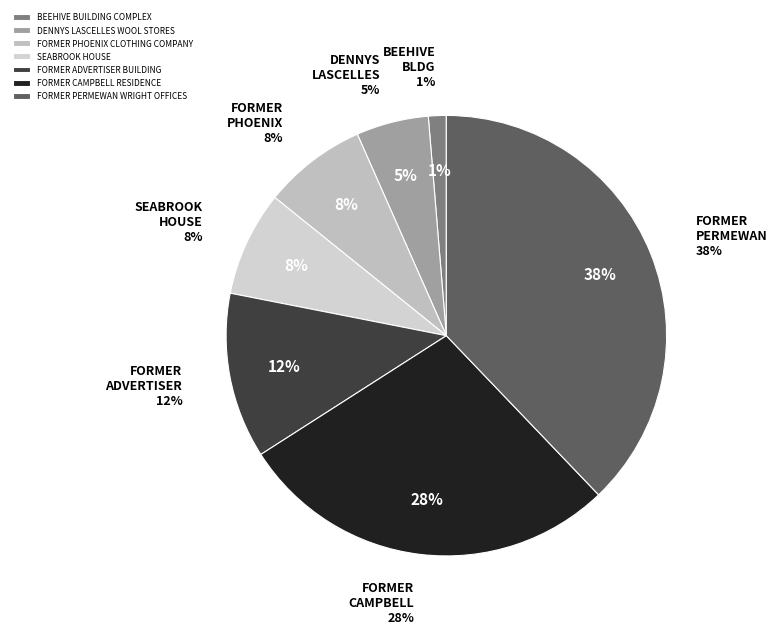

How many slices are in this pie chart?

7